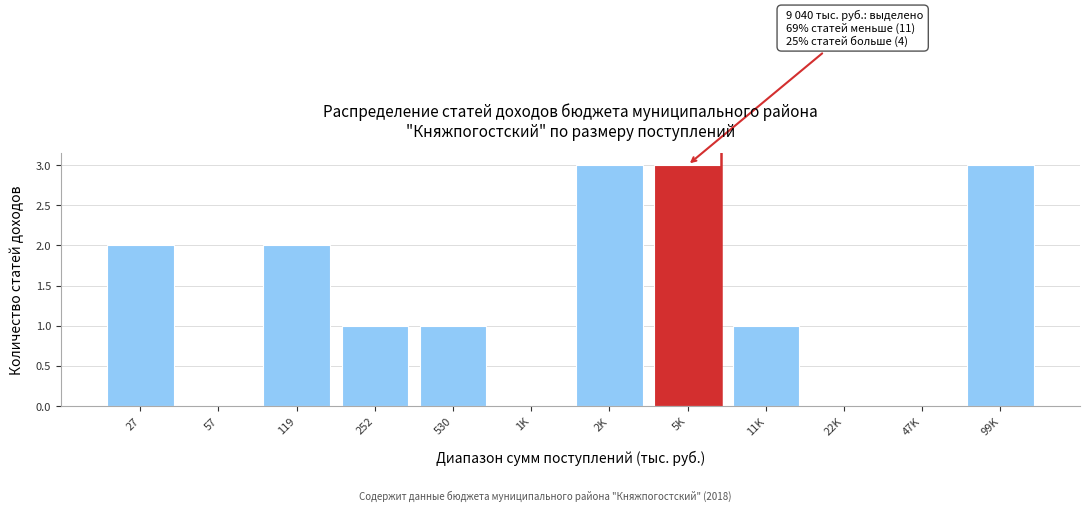

Reading right to left, list all the values displayed in this chart.

99K=3	47K=0	22K=0	11K=1	5K=3	2K=3	1K=0	530=1	252=1	119=2	57=0	27=2